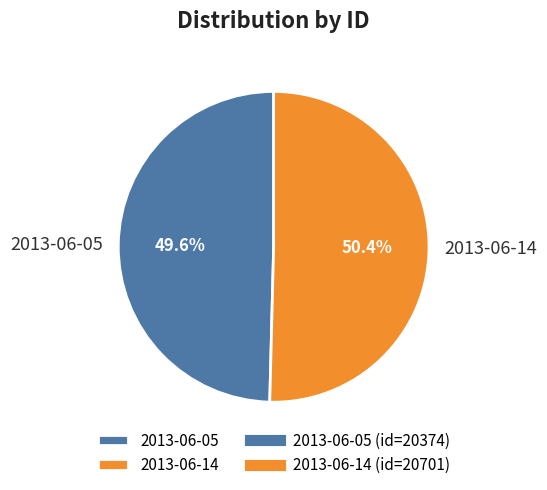

Rank the categories by value from lowest to highest.

2013-06-05, 2013-06-14